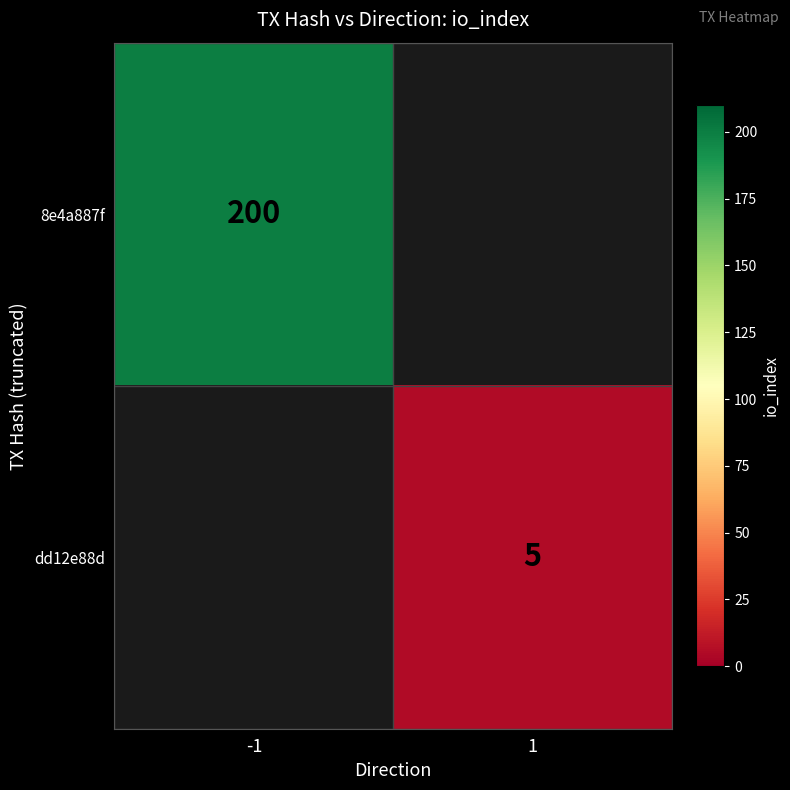

Is the value of dd12e88d at 1 greater than the value of 8e4a887f at -1?

No